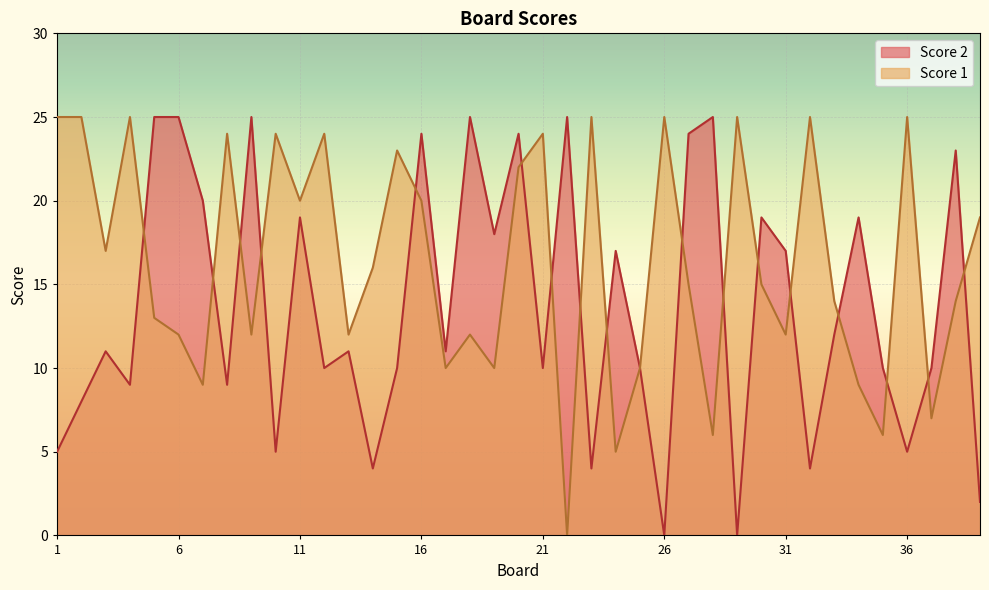

How many values in the Score 2 series exceed 11?

18